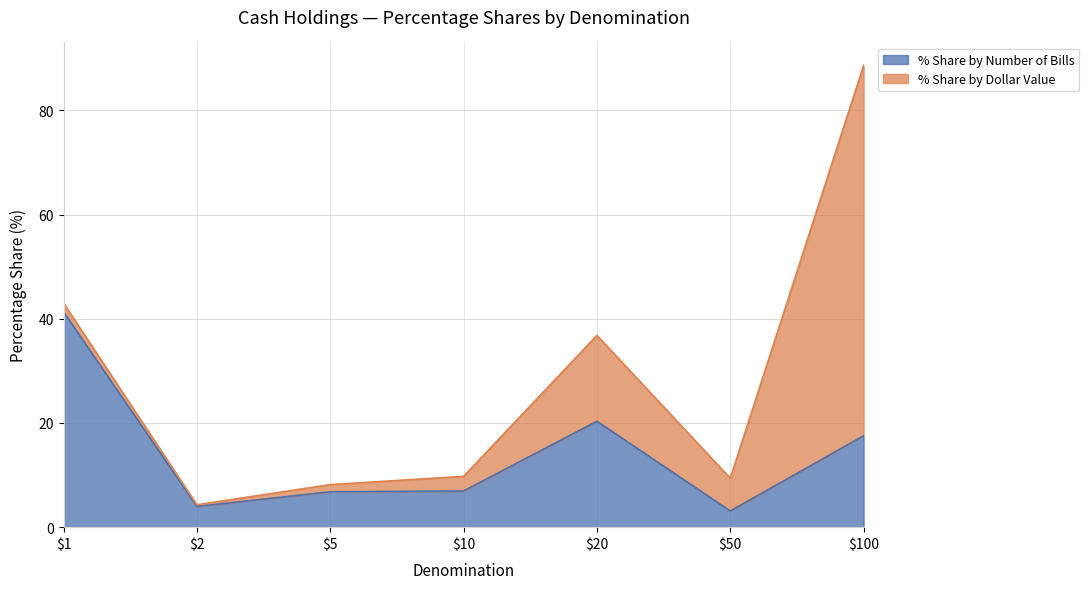

What is the value of the 1st point from the left?

41.3